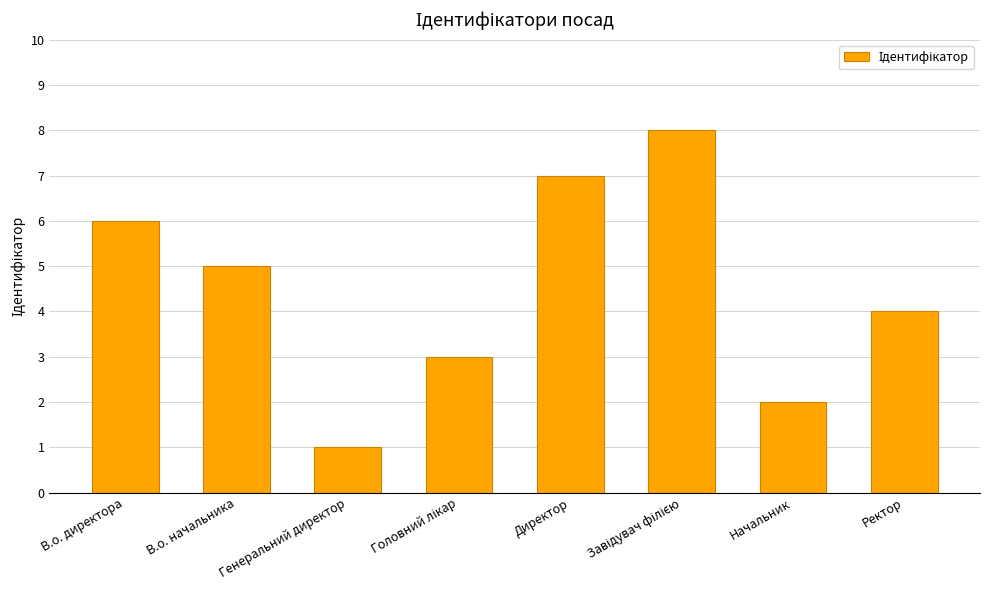

Which label corresponds to the smallest value in the chart?

Генеральний директор